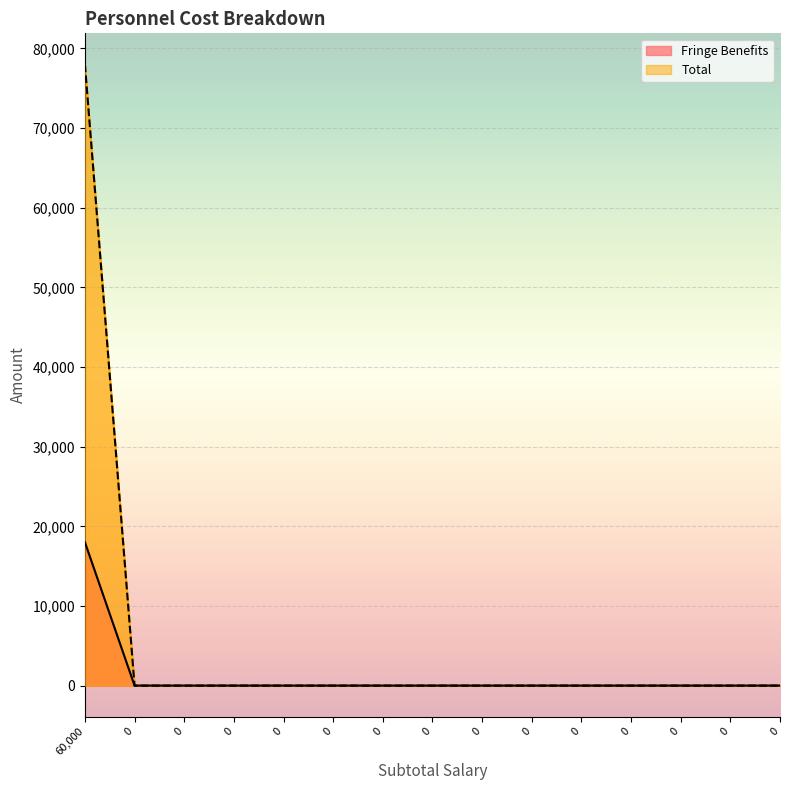

How many lines are shown in the chart?

2